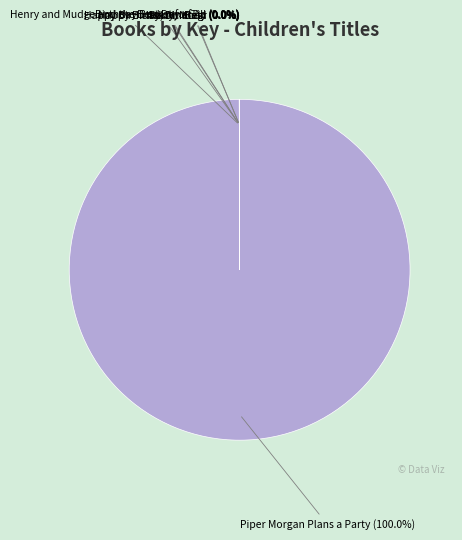

Which category has the biggest portion of the pie?

Piper Morgan Plans a Party